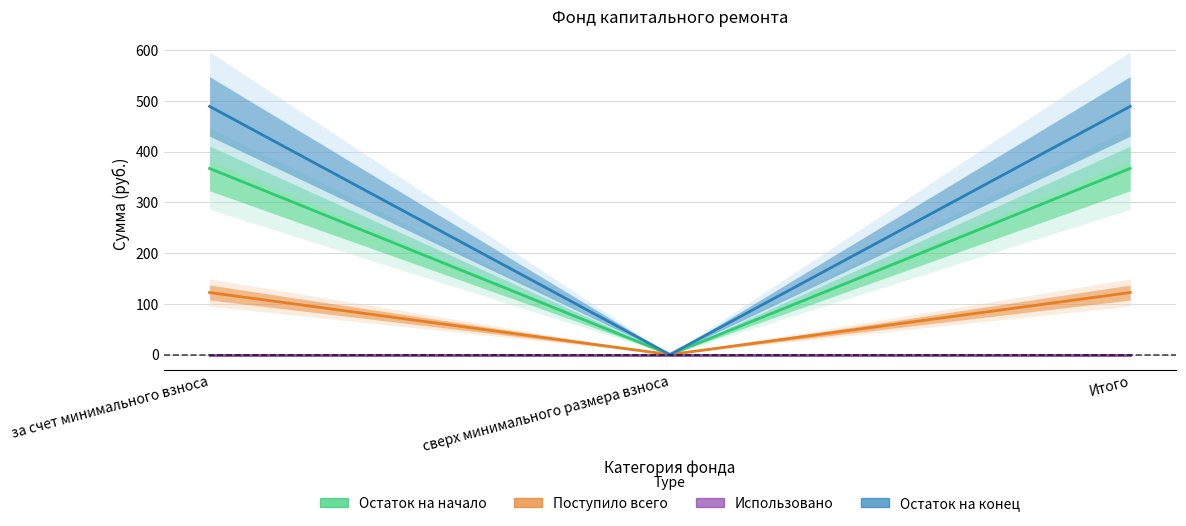

Which series has the largest range (max minus min)?

Остаток на конец